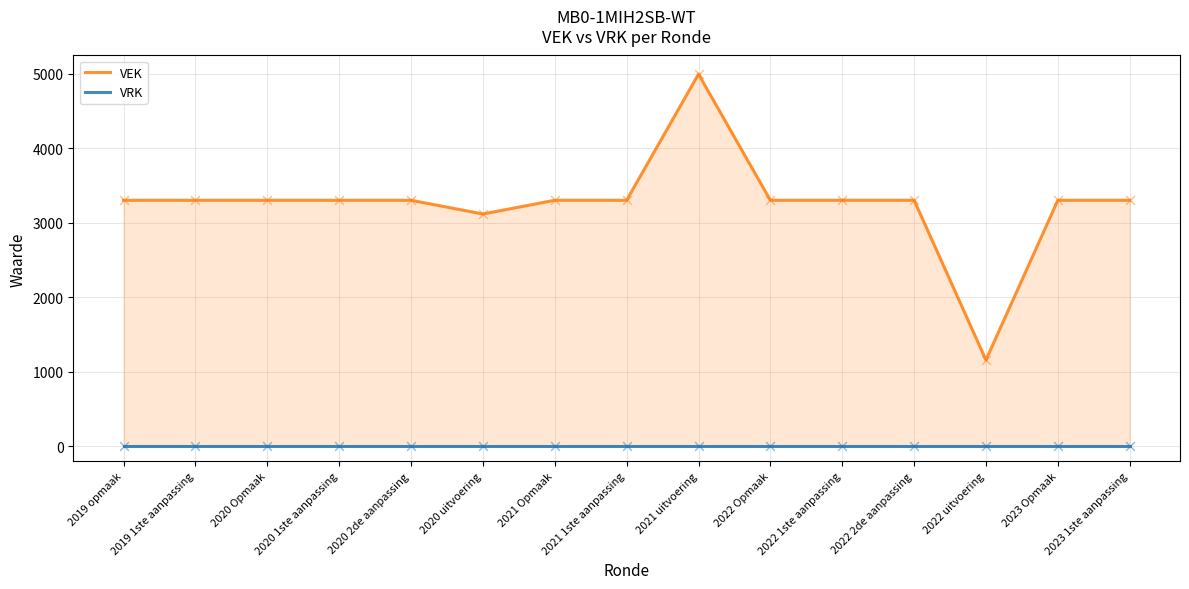

What is the total value across all series at 2023 Opmaak?

3300